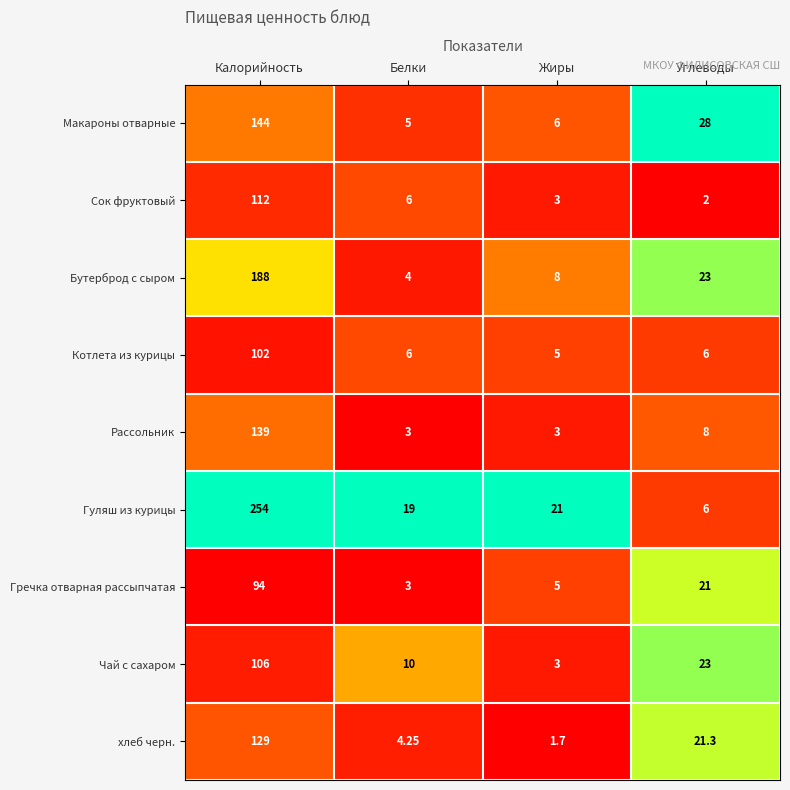

Is the value of Чай с сахаром at Углеводы greater than the value of Макароны отварные at Жиры?

Yes